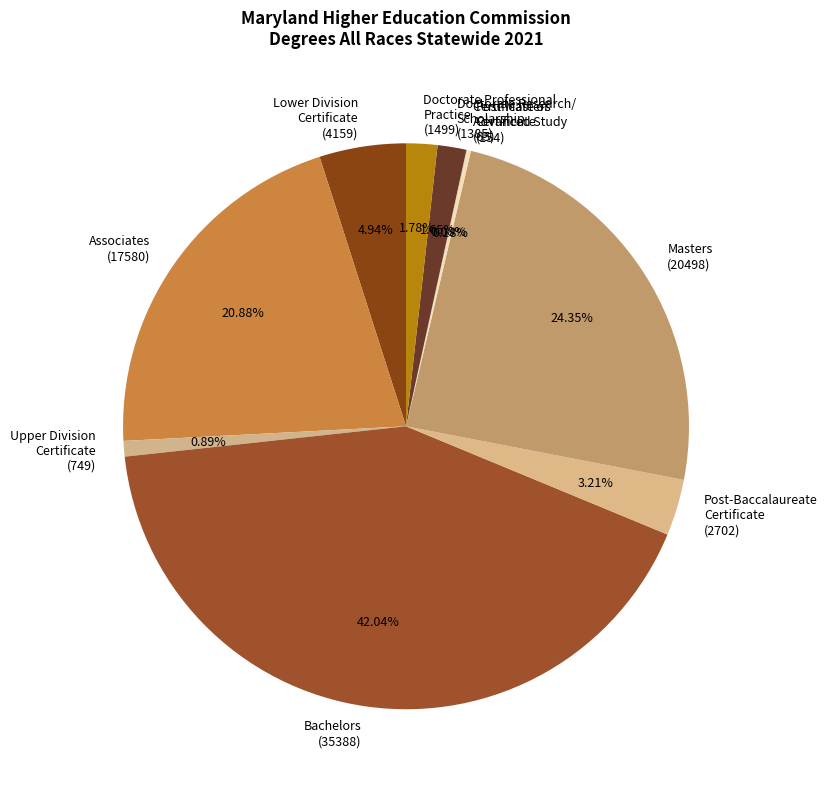

Which slice is the largest?

Bachelors (35388)